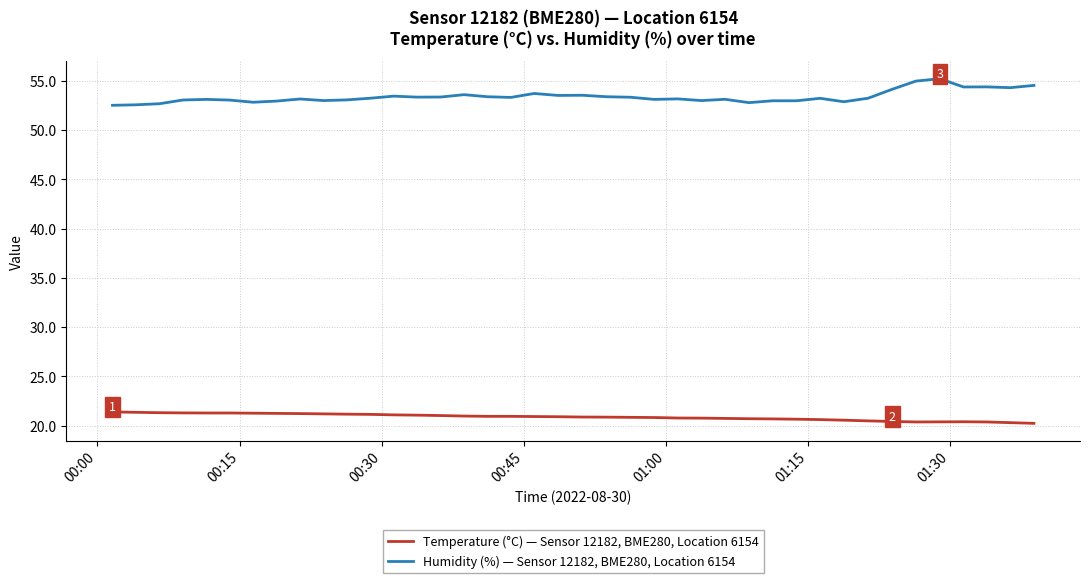

Which series has the widest spread of values?

Humidity (%) — Sensor 12182, BME280, Location 6154